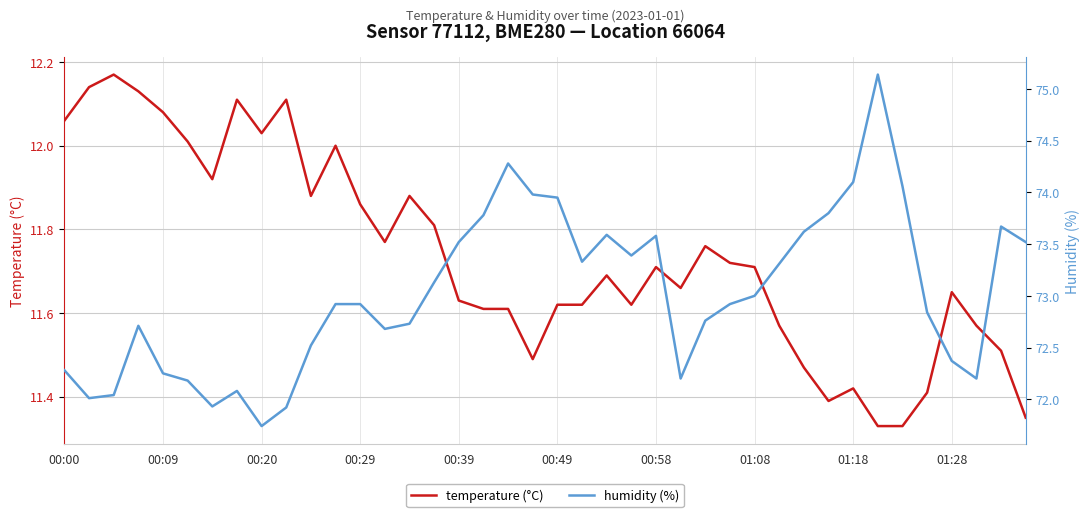

List the series in order of their peak value, highest first.

humidity (%), temperature (°C)